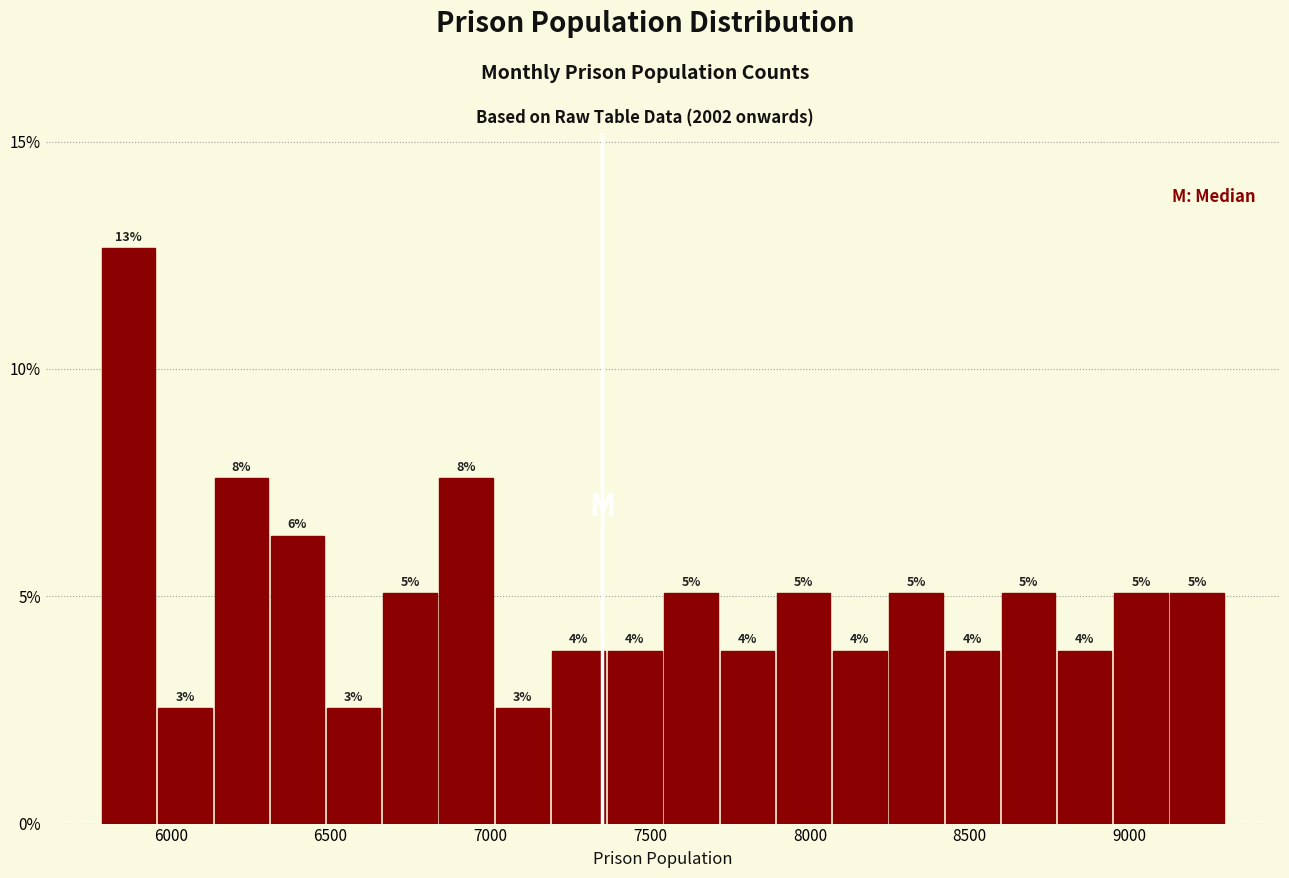

Around what value on the x-axis is the tallest bar? Give the approximate position of its centre, as read against the axis.

5850